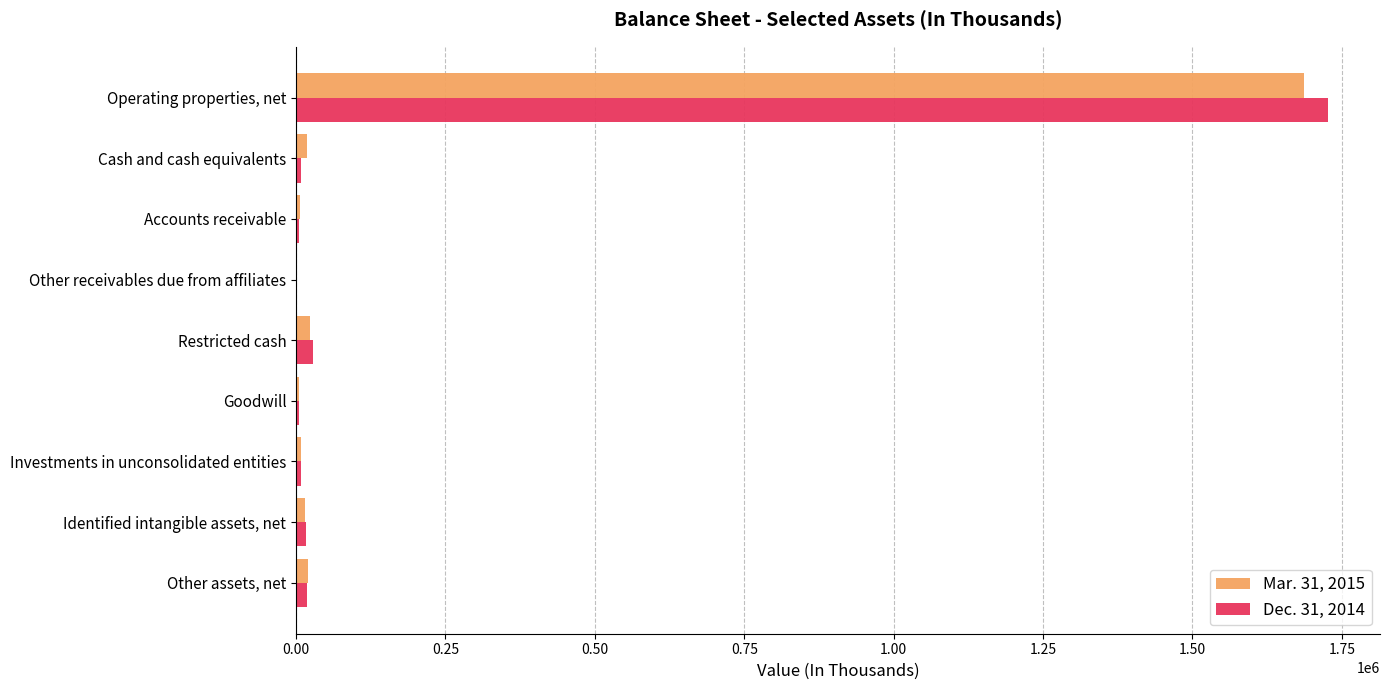

What is the greatest value displayed?

1727505